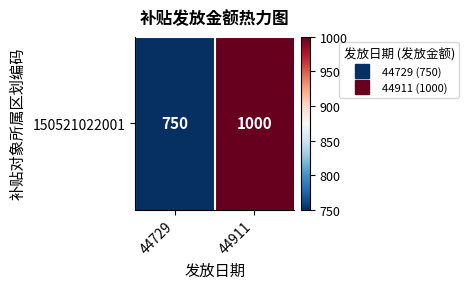

Reading right to left, extract all data points from this chart.

1000	750